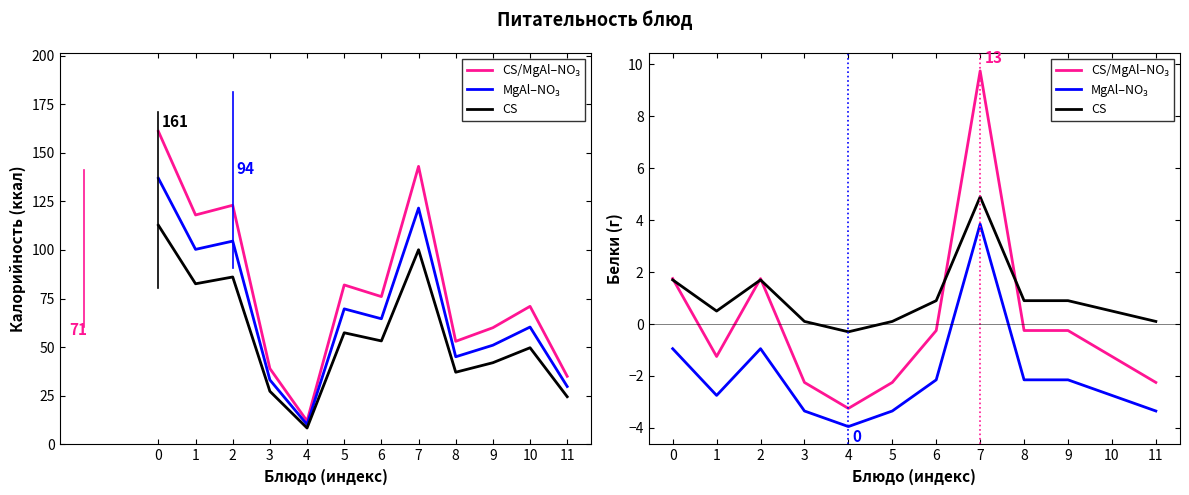

What is the value of the МgAl–NO₃ point at the 11th from the left?

-2.8